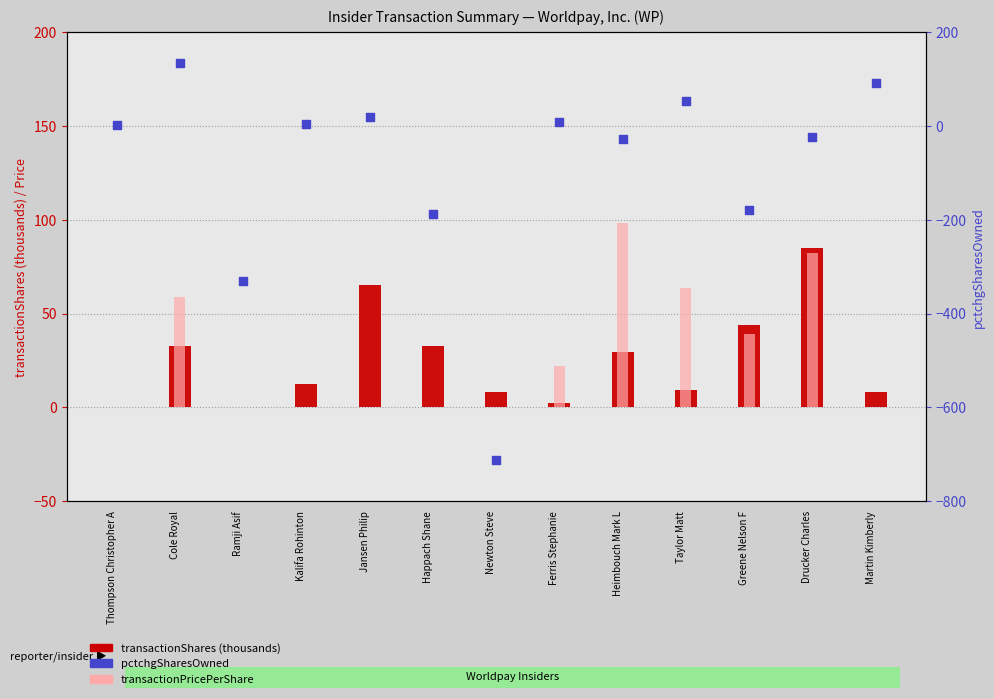

Which series has the widest spread of Y values?

pctchgSharesOwned